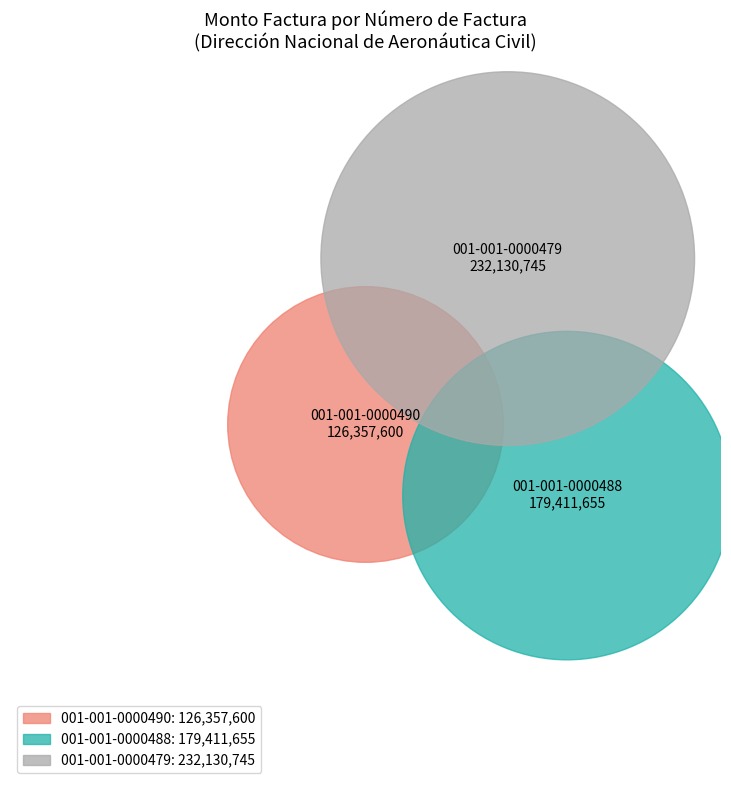

What portion of the pie excludes 001-001-0000479?

56.8%